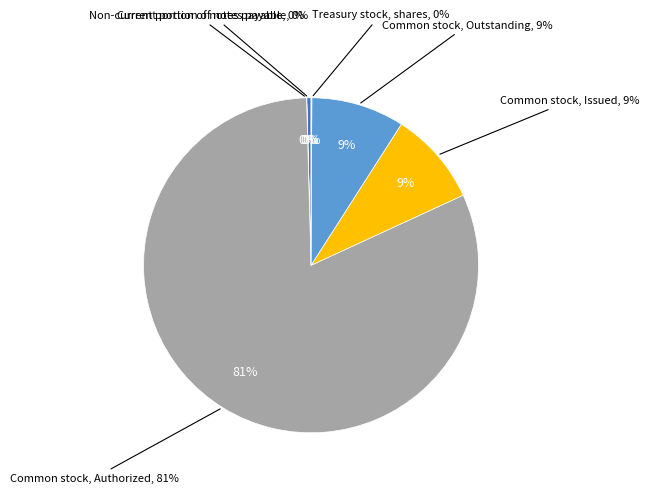

To the nearest percent, what portion does Common stock, Outstanding represent?

9%